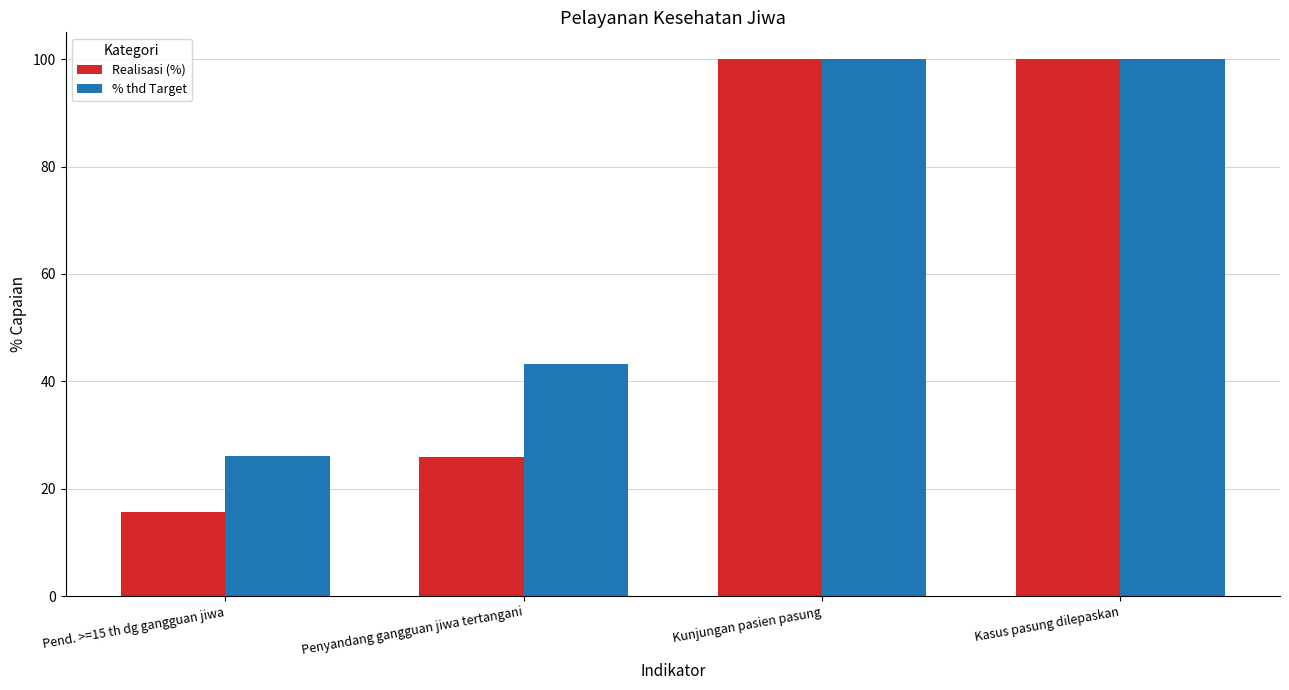

True or false: Realisasi (%) has a value of 15.6 at Pend. >=15 th dg gangguan jiwa.

True